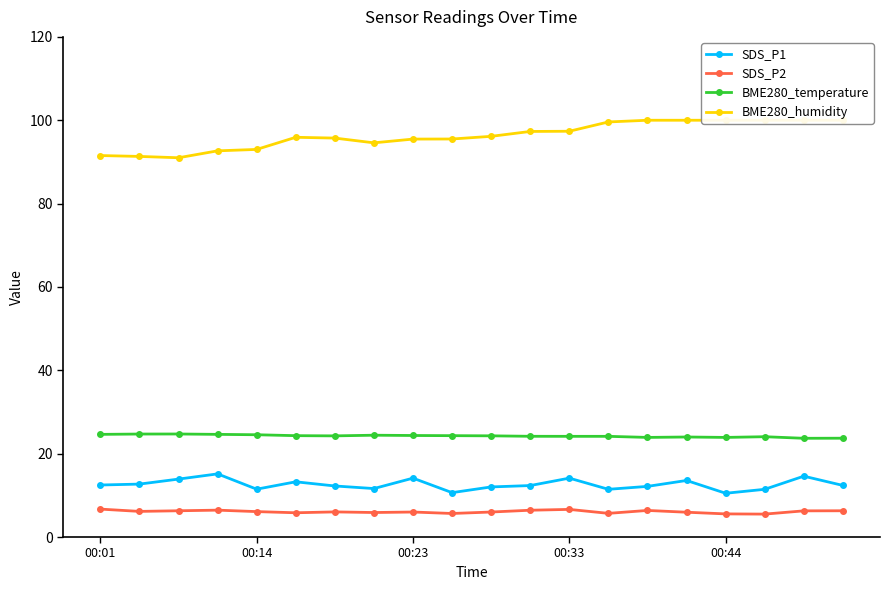

Between 5 and 10, which series saw the biggest shift?

SDS_P1